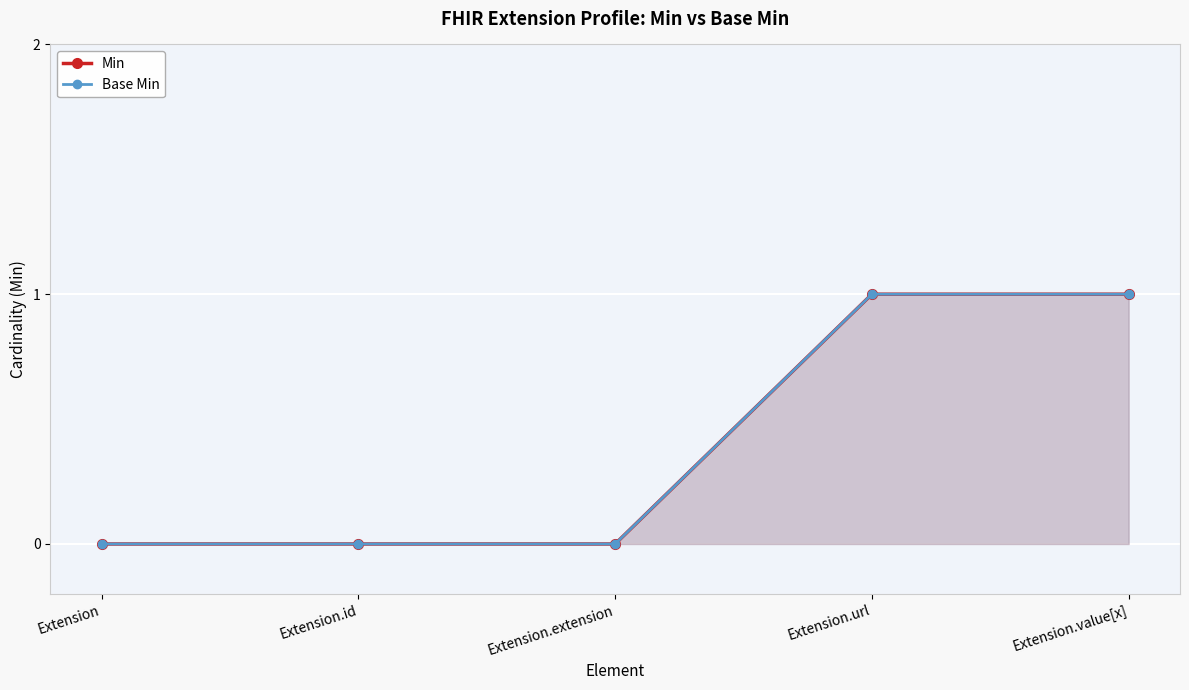

Where is Min nearest to the value 0?

Extension